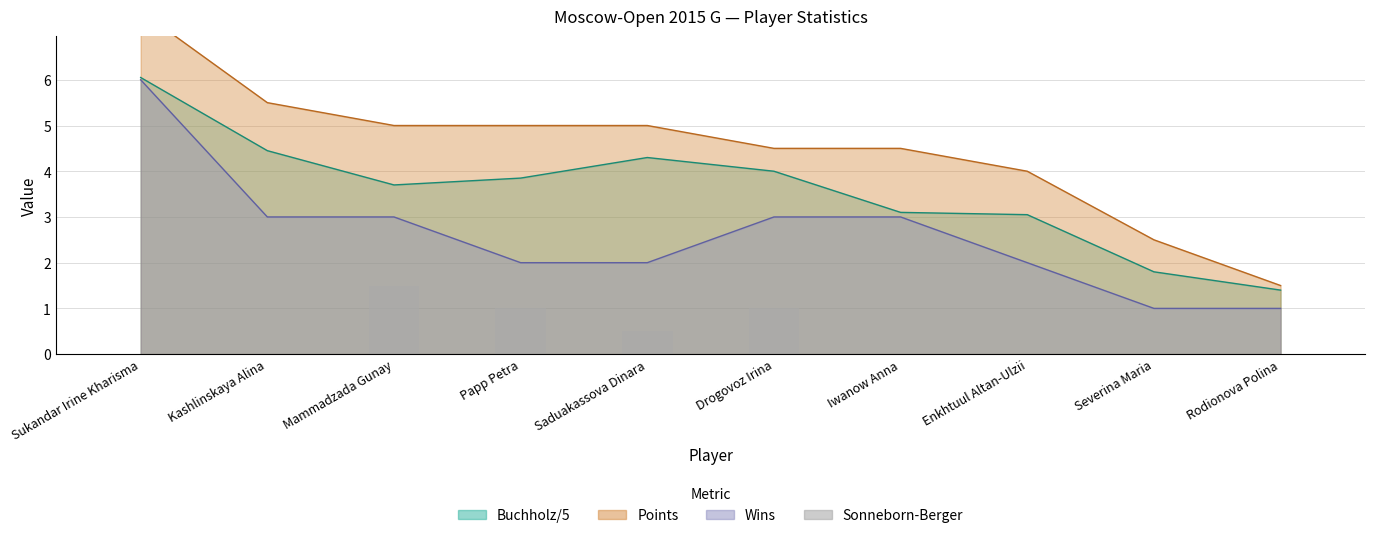

Reading right to left, what are all the values shown in this chart?

Rodionova Polina=0.0	Severina Maria=0.0	Enkhtuul Altan-Ulzii=0.0	Iwanow Anna=0.0	Drogovoz Irina=1.0	Saduakassova Dinara=0.5	Papp Petra=1.0	Mammadzada Gunay=1.5	Kashlinskaya Alina=0.0	Sukandar Irine Kharisma=0.0